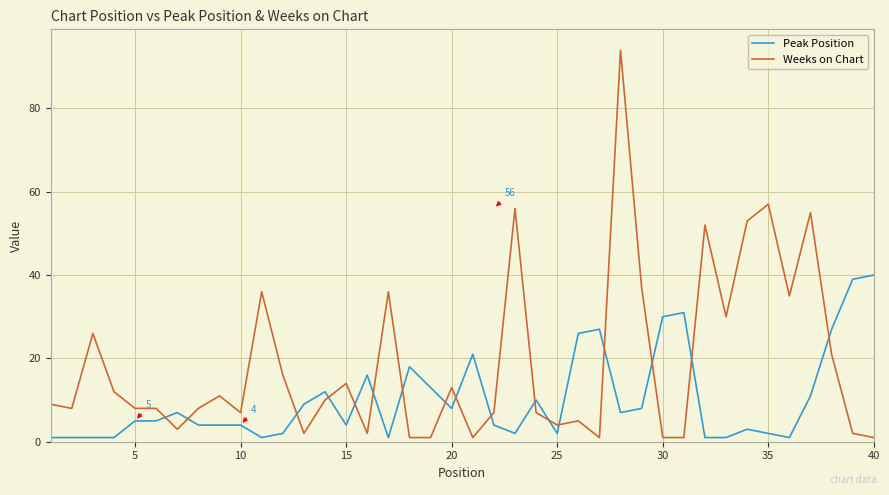

How many times do Weeks on Chart and Peak Position cross each other?

17